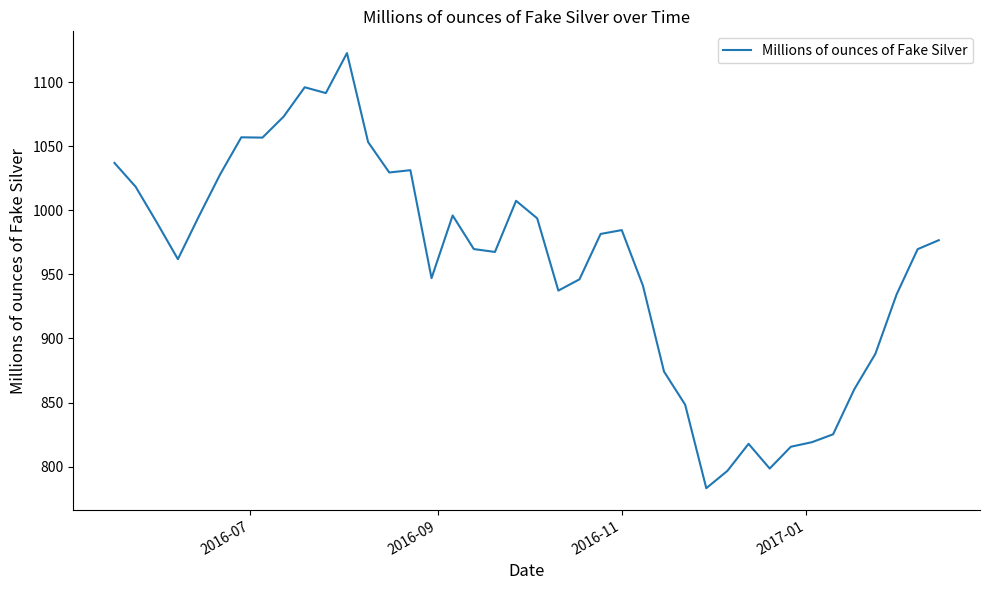

What is the difference between the maximum and second lowest values?

326.0